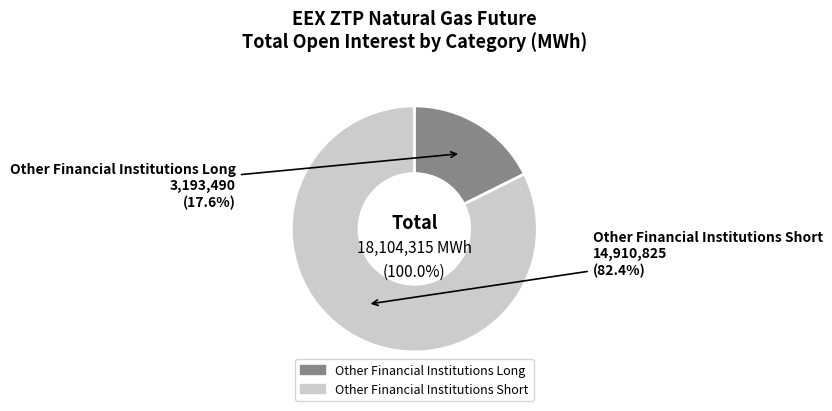

Does any single category account for the majority?

Yes